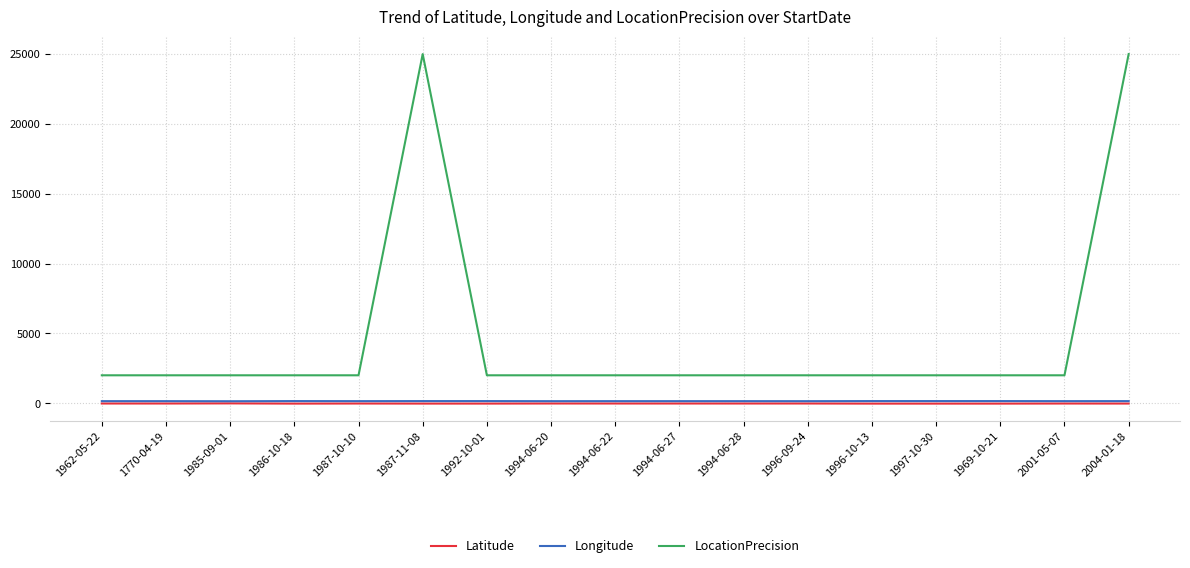

What is the smallest value displayed?

-27.6